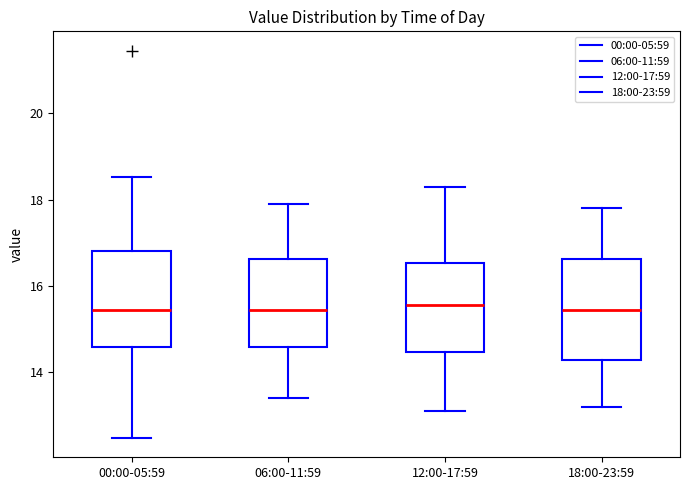

Where is the lower edge of the box for 12:00-17:59 on the y-axis? The values are not printed on the chart, so give them approximately, as read against the axis.

14.4